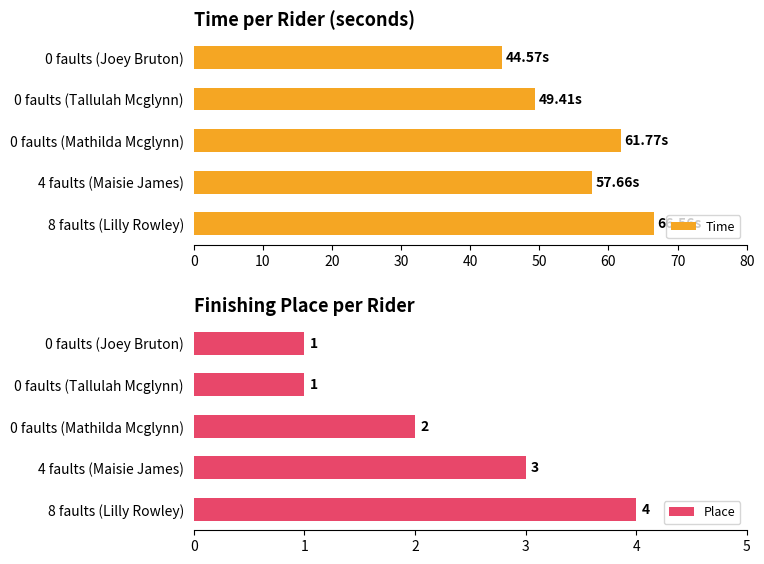

How many values in the Time series exceed 57?

3